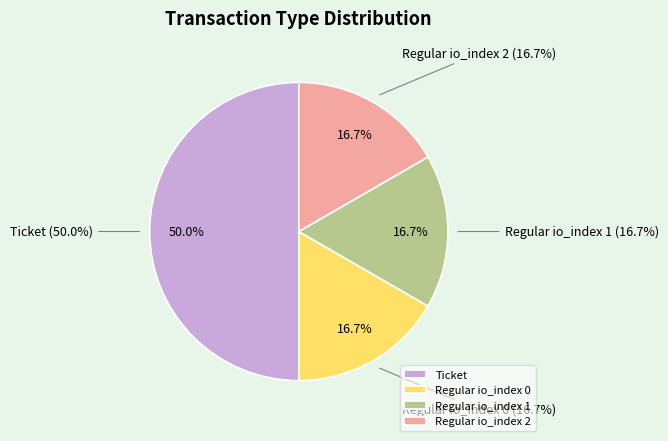

Count the number of slices in the pie.

4